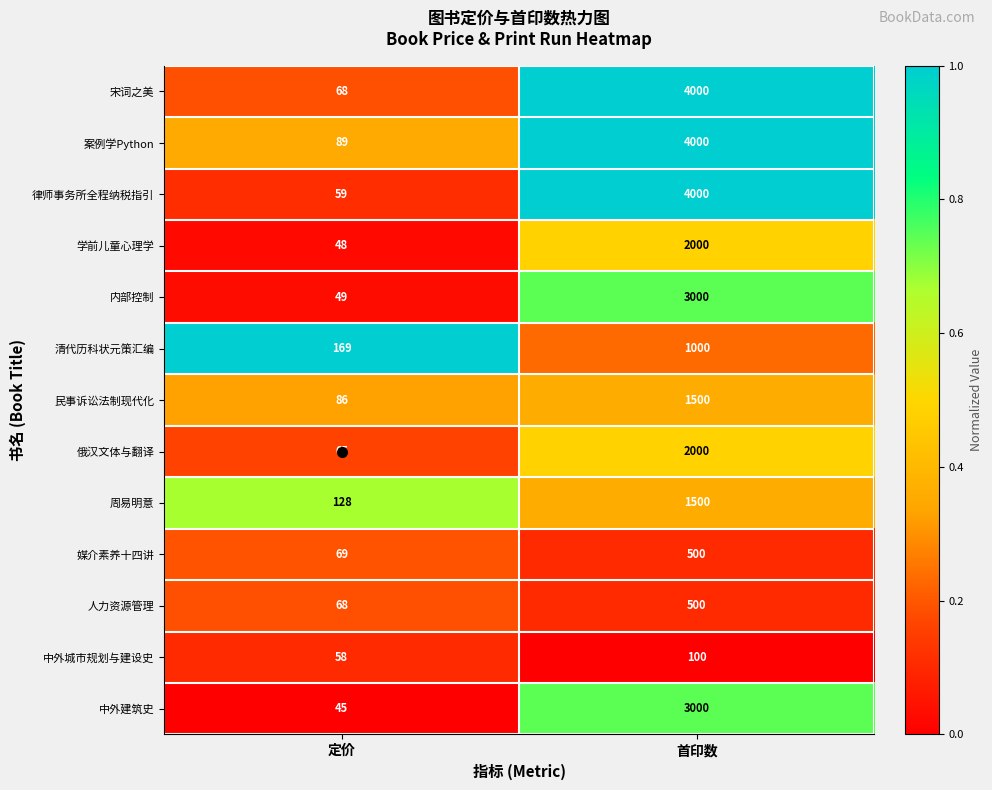

What is the total value across all series at 定价?

1001